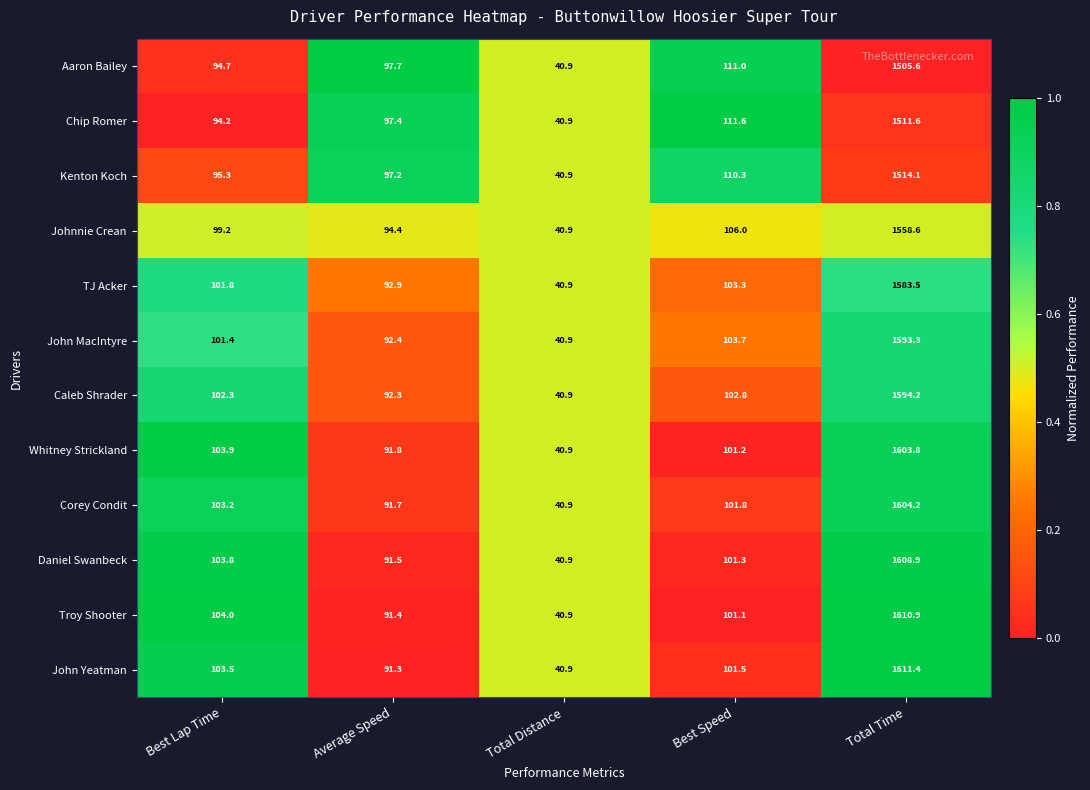

What is the difference between the maximum and second lowest values in the TJ Acker series?

1490.6